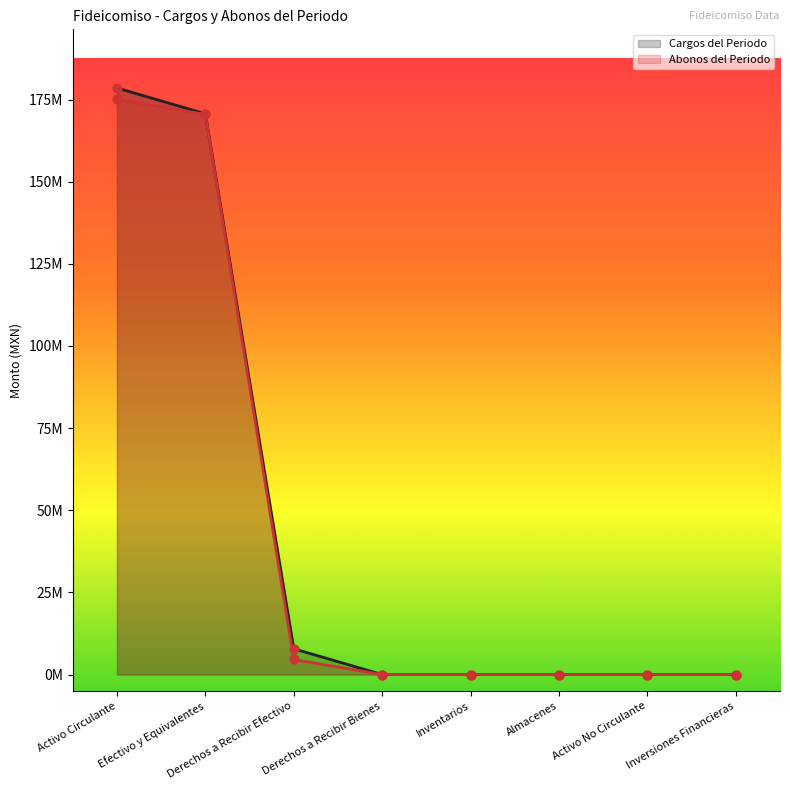

At which category is the sum across all series the highest?

Activo Circulante